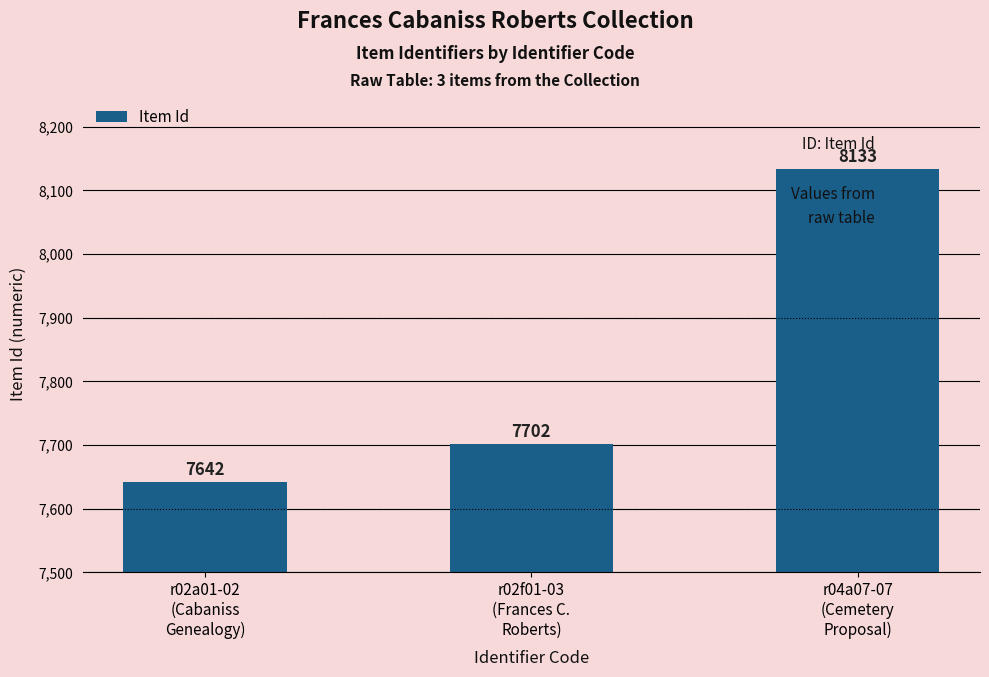

What is the change in value from r02a01-02
(Cabaniss
Genealogy) to r04a07-07
(Cemetery
Proposal)?

+491